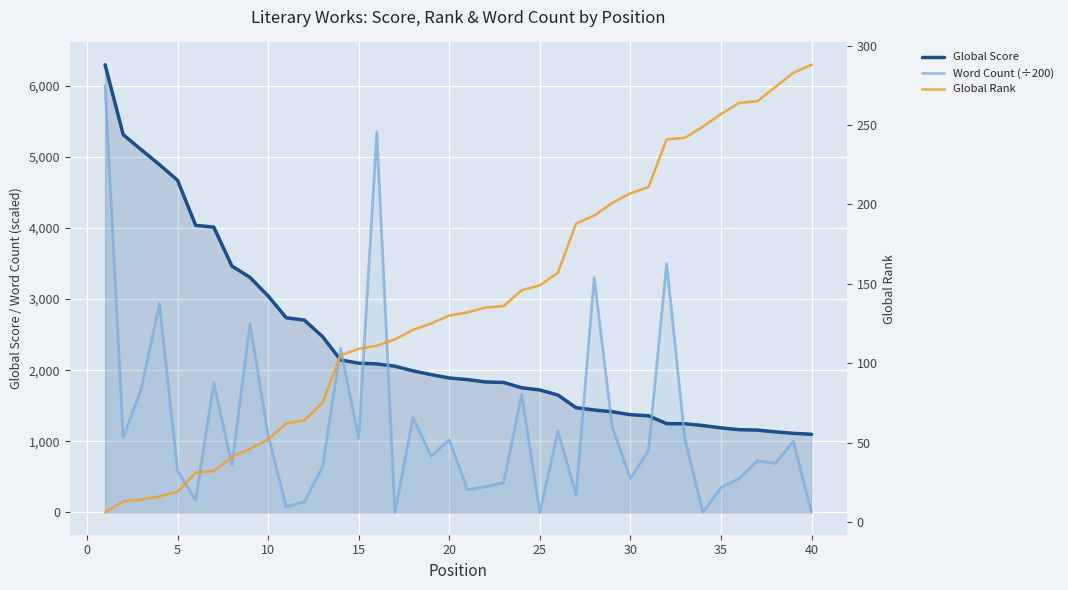

What is the maximum value shown in the chart?

6295.0